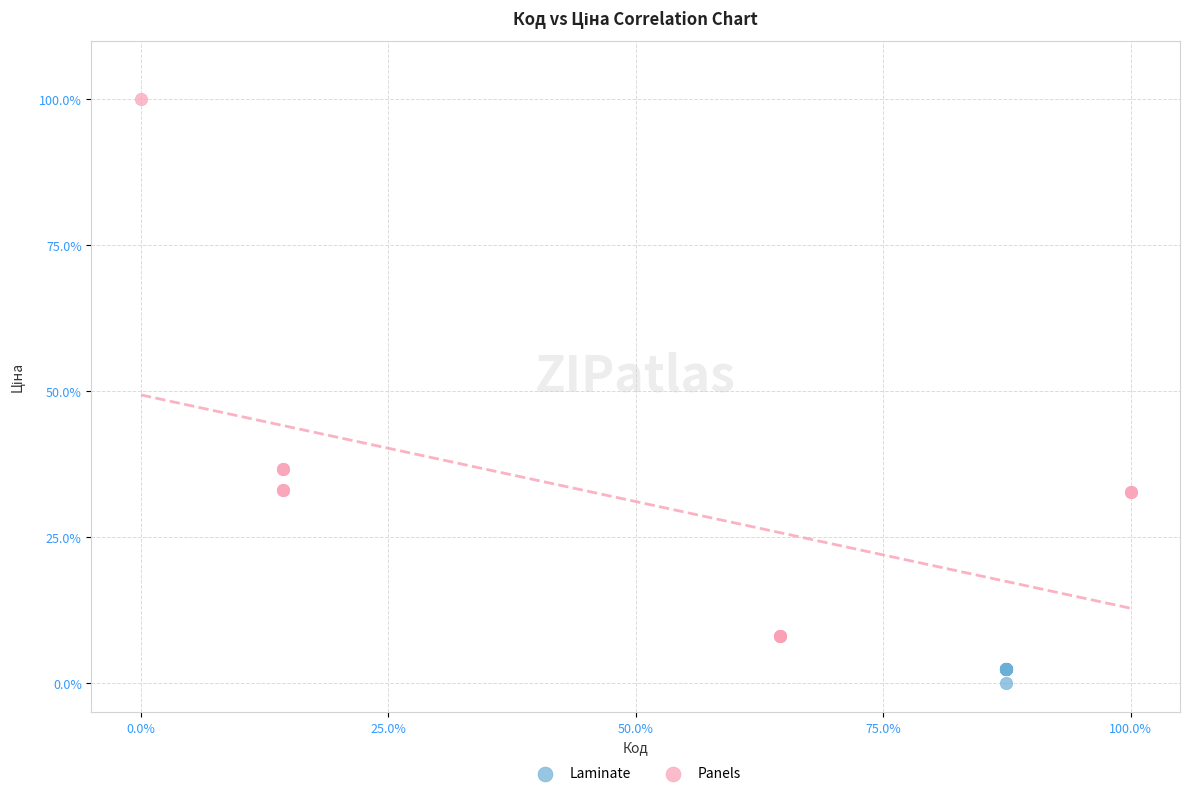

Which series contains the lowest Y value?

Laminate